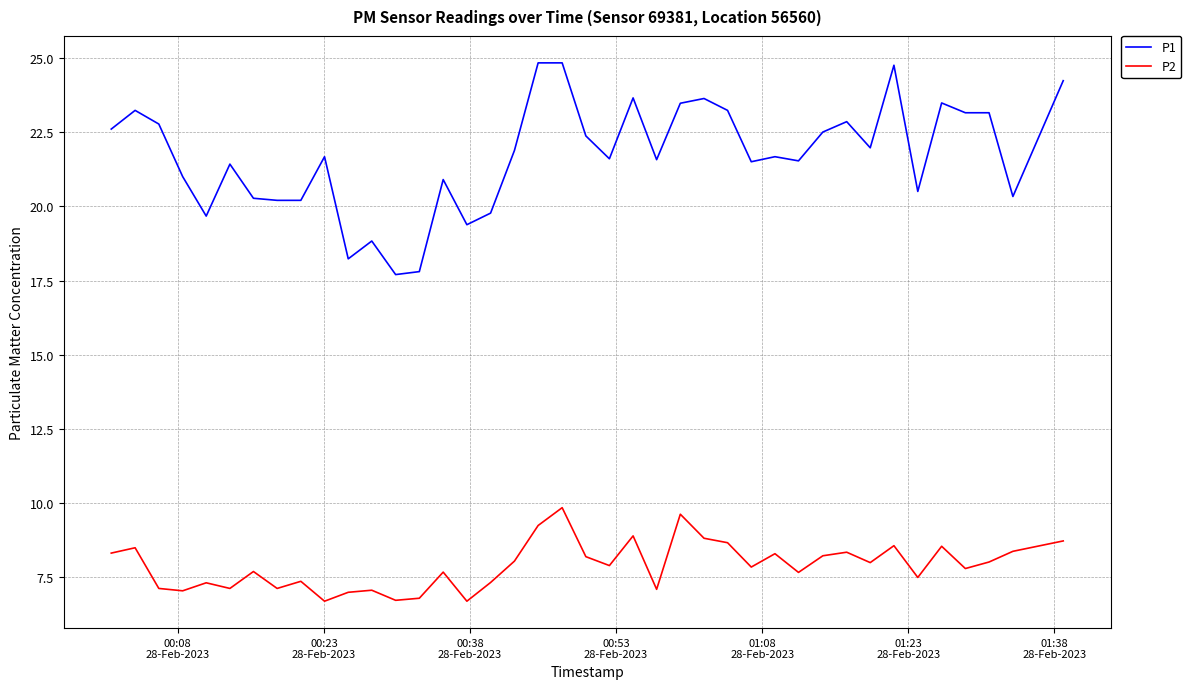

What is the difference between the maximum and minimum values in the P1 series?

7.1